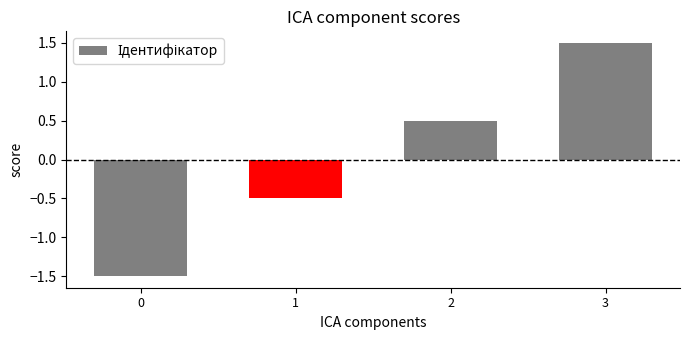

What is the sum of the values at 0 and 1?

-2.0